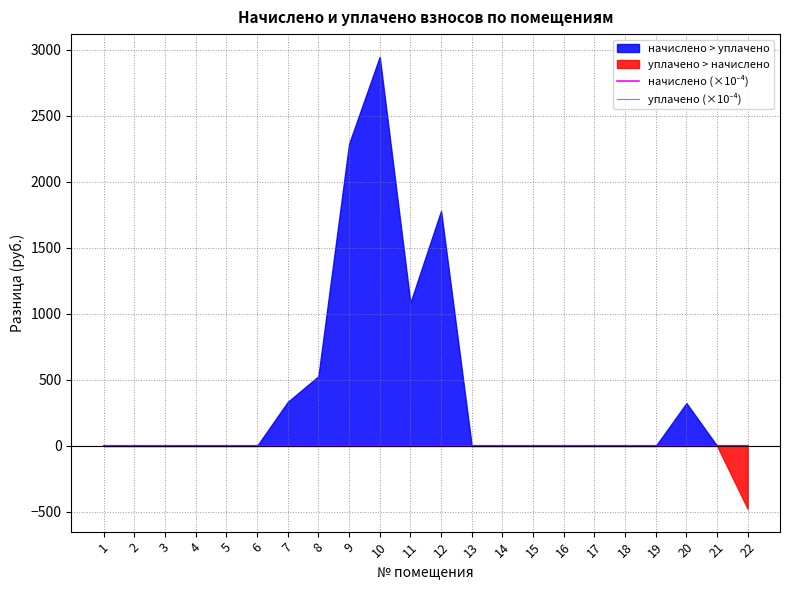

List the series in order of their overall mean, lowest first.

уплачено (×10⁻⁴), начислено (×10⁻⁴)